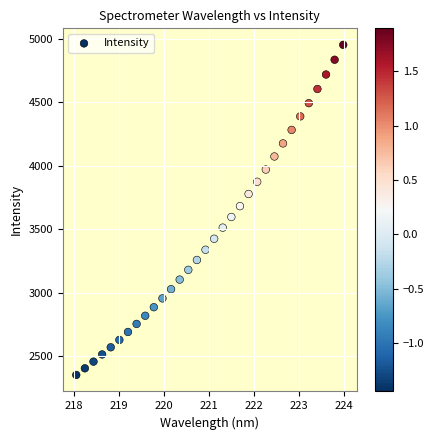

What is the range of X values (max minus min)?

5.9